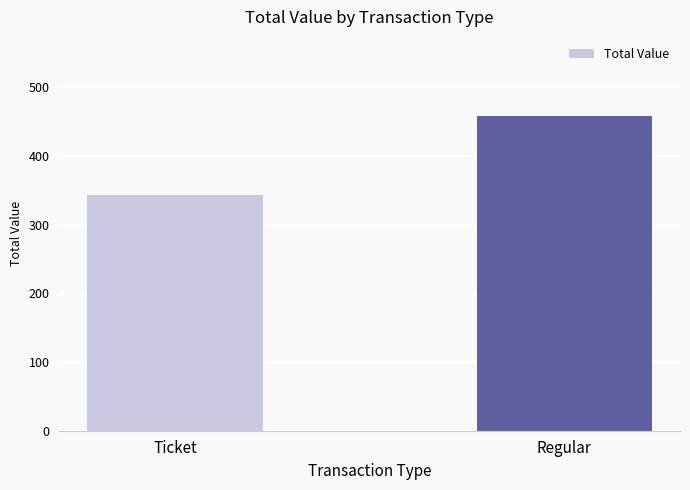

What is the average value?

401.2